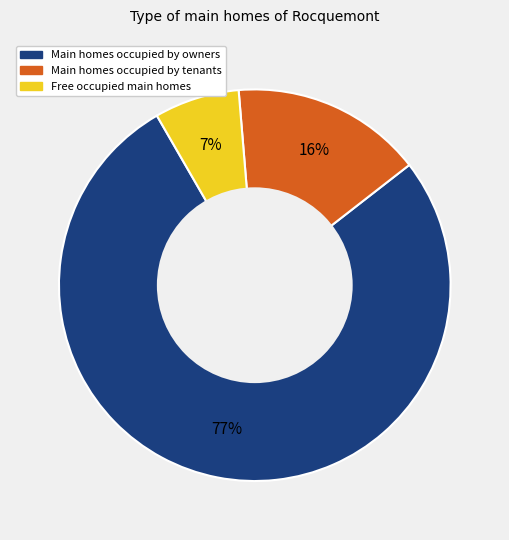

Is there any slice that represents more than half of the pie?

Yes